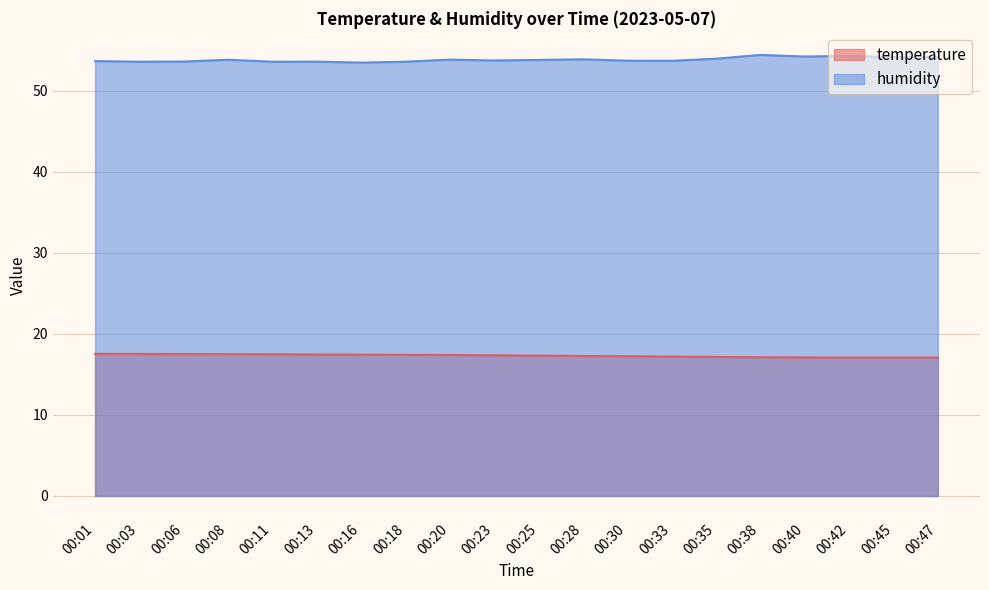

True or false: temperature has more than 0 points higher than both neighbors.

False